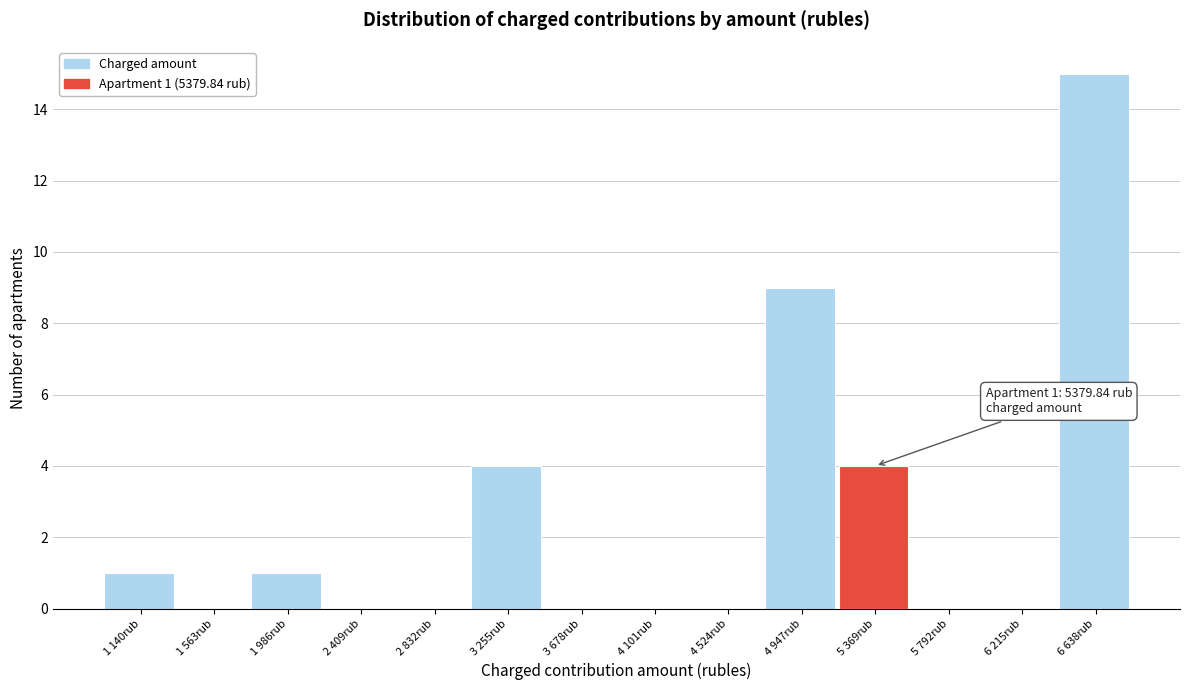

Reading left to right, extract all data points from this chart.

1 140rub=1	1 563rub=0	1 986rub=1	2 409rub=0	2 832rub=0	3 255rub=4	3 678rub=0	4 101rub=0	4 524rub=0	4 947rub=9	5 369rub=4	5 792rub=0	6 215rub=0	6 638rub=15